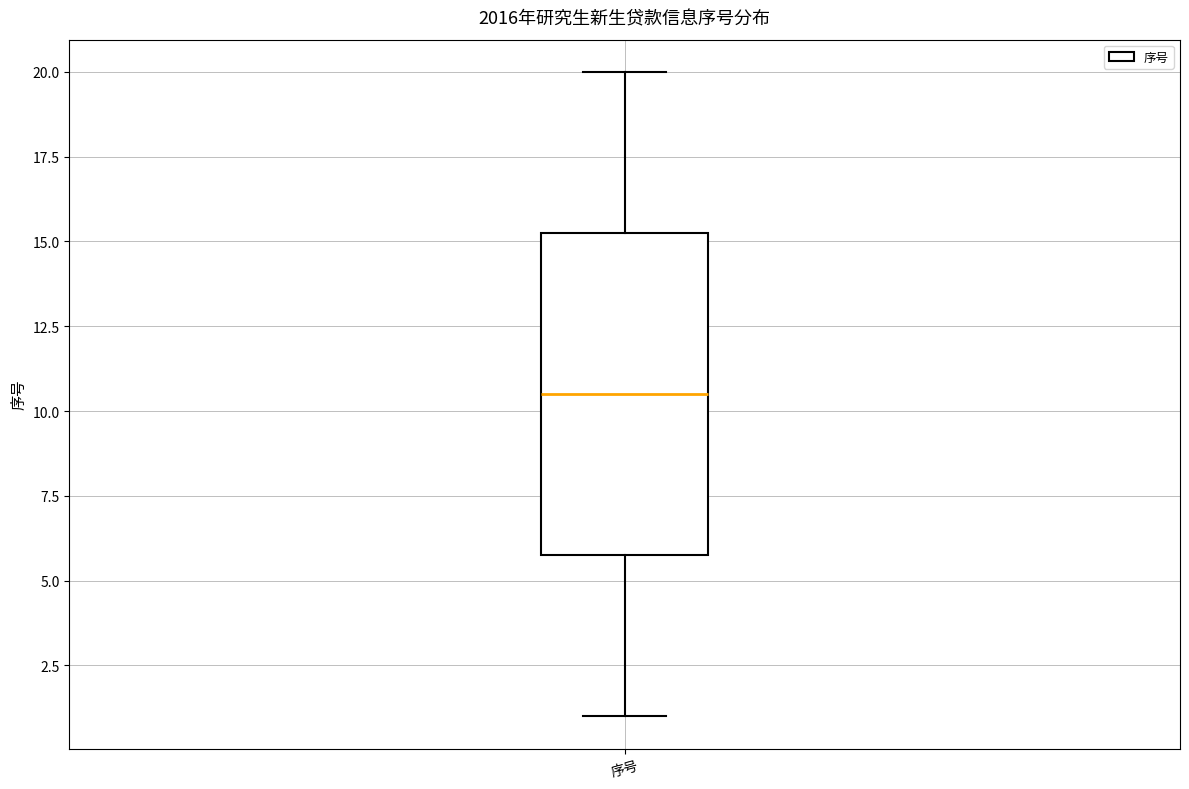

Read this box plot against the y-axis: the position of the median line, the range covered by the box, and the ends of both whiskers. The values are not printed on the chart, so give them approximately, as read against the axis.

median 10.5, box 6.0 to 15.5, whiskers 1.0 to 20.0